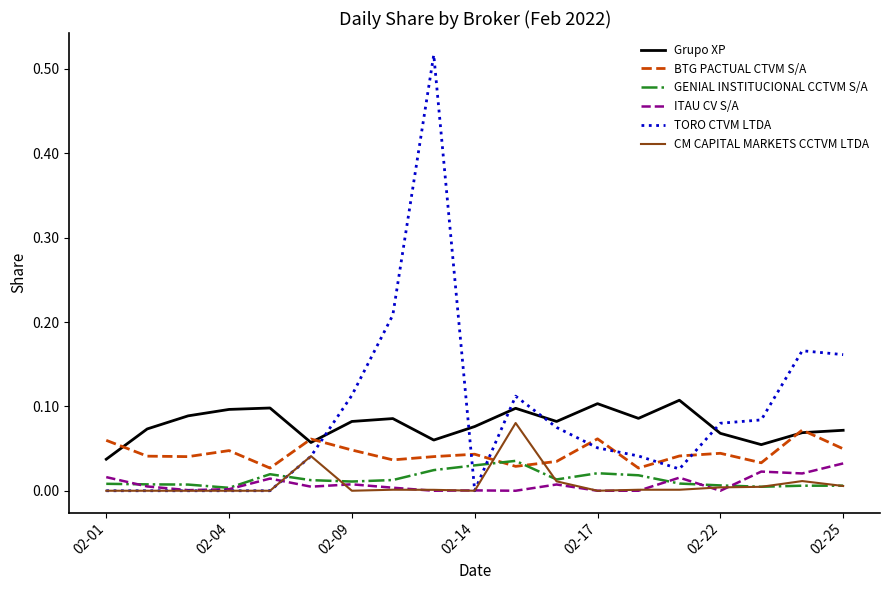

True or false: BTG PACTUAL CTVM S/A and CM CAPITAL MARKETS CCTVM LTDA cross at least once.

True